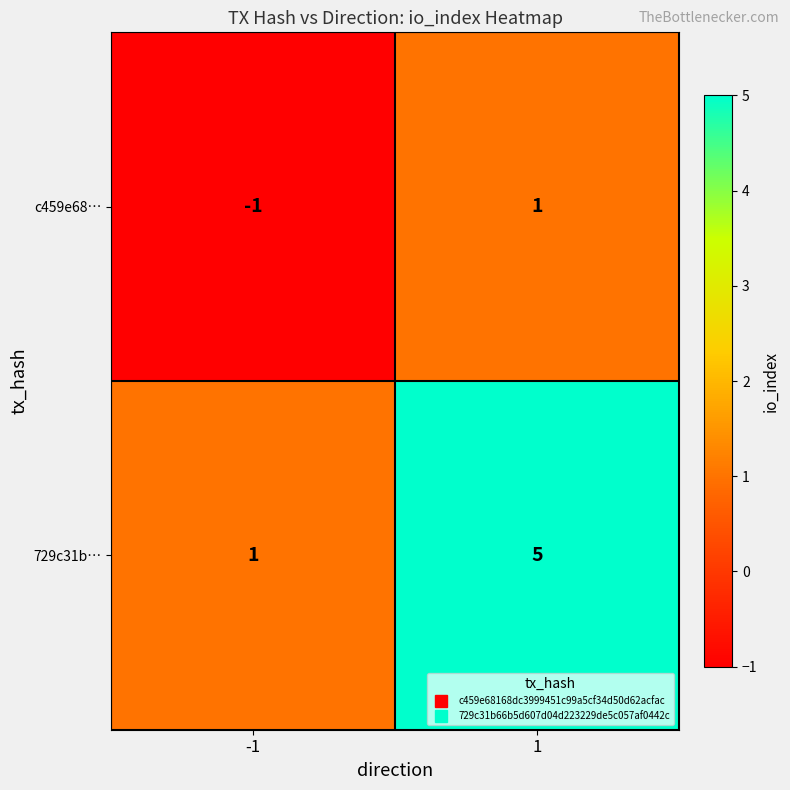

Reading left to right, transcribe all the data shown in this chart.

c459e68…: -1	1
729c31b…: 1	5